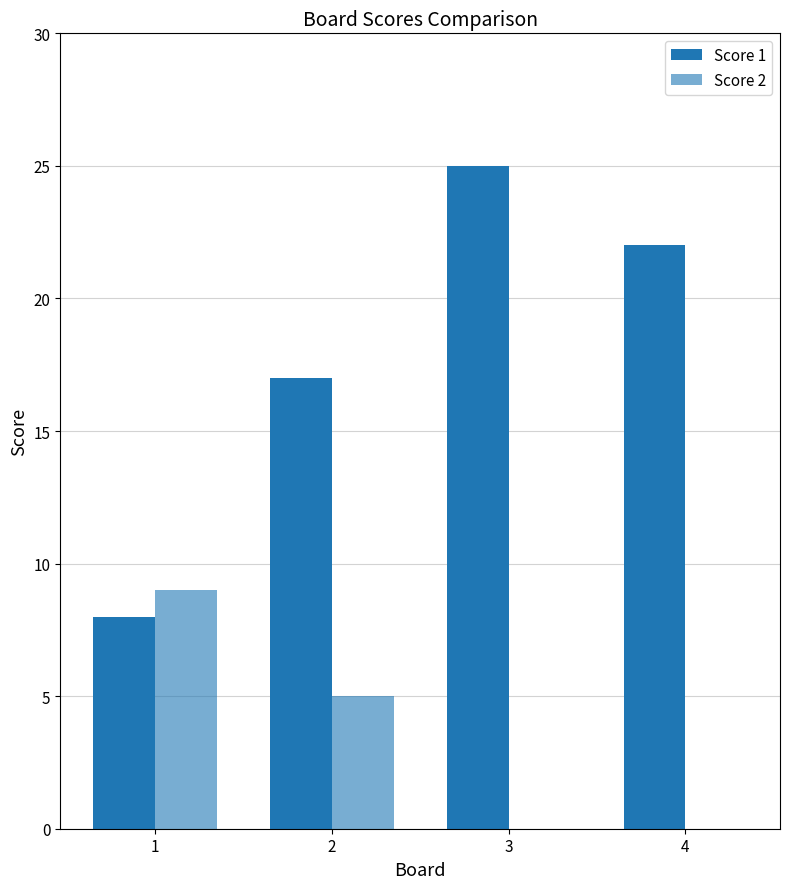

Which series has the largest total across all categories?

Score 1